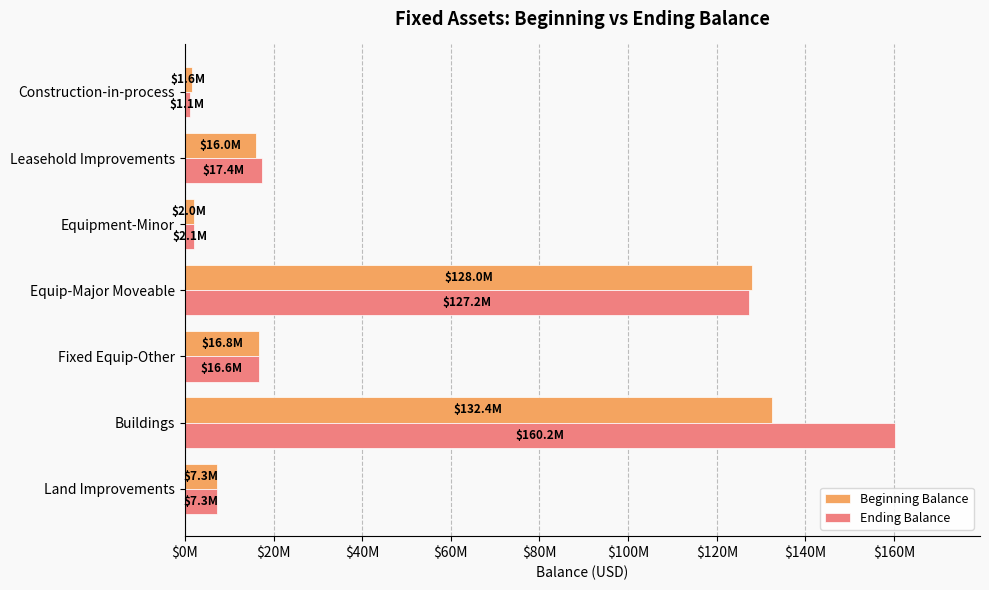

What are all the series names shown in the legend?

Beginning Balance, Ending Balance